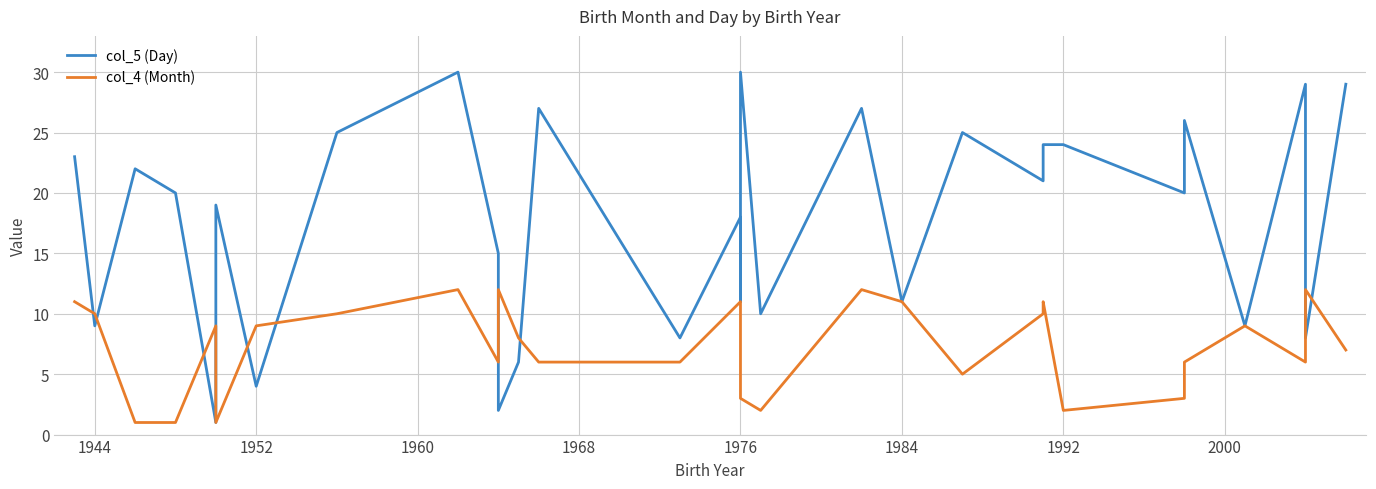

What is the minimum value shown in the chart?

1